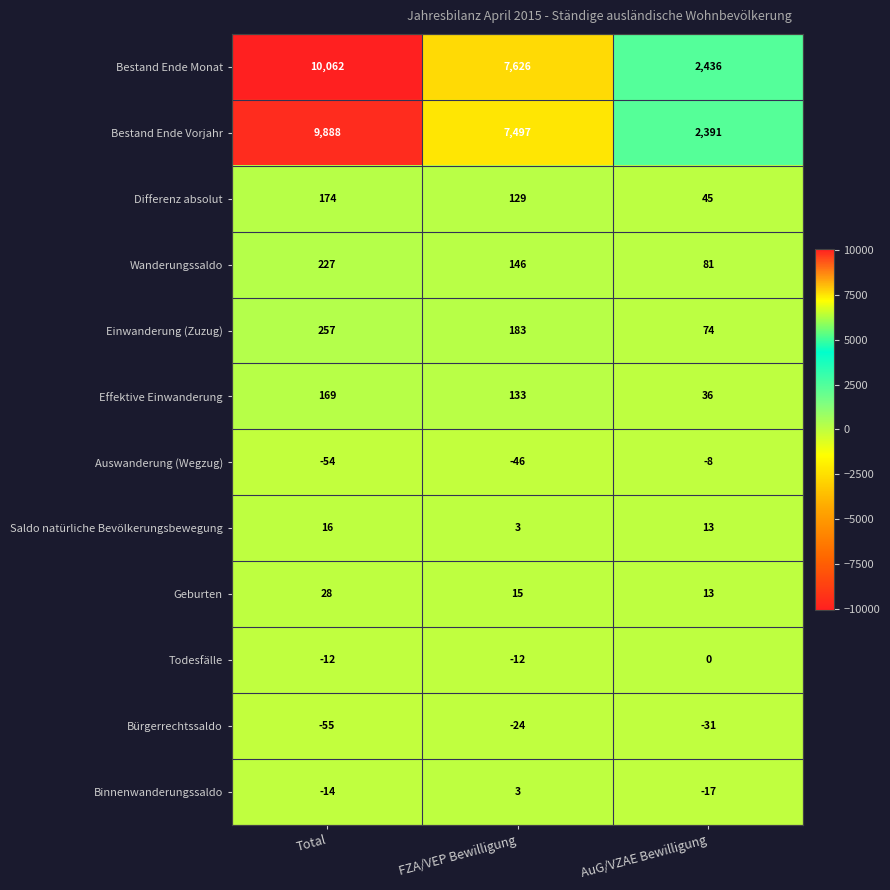

The value of Bürgerrechtssaldo at Total is -81. True or false?

False